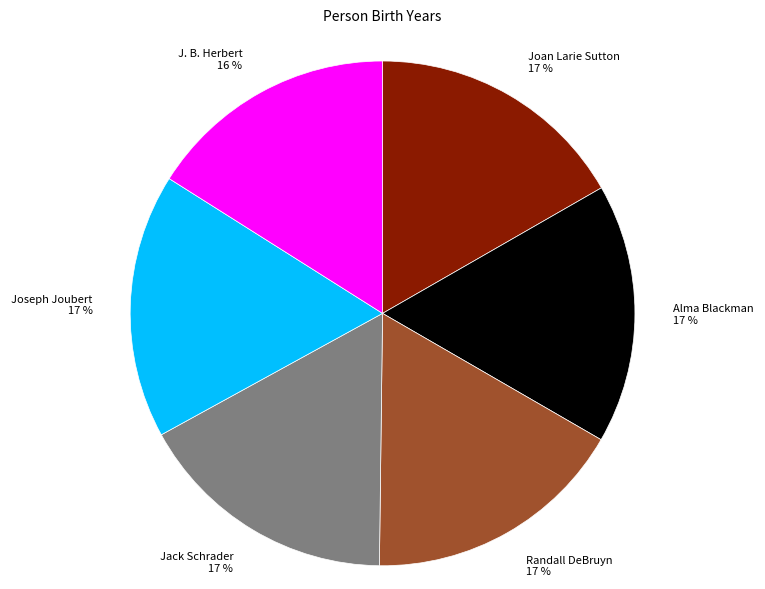

To the nearest percent, what is the average slice percentage?

17%